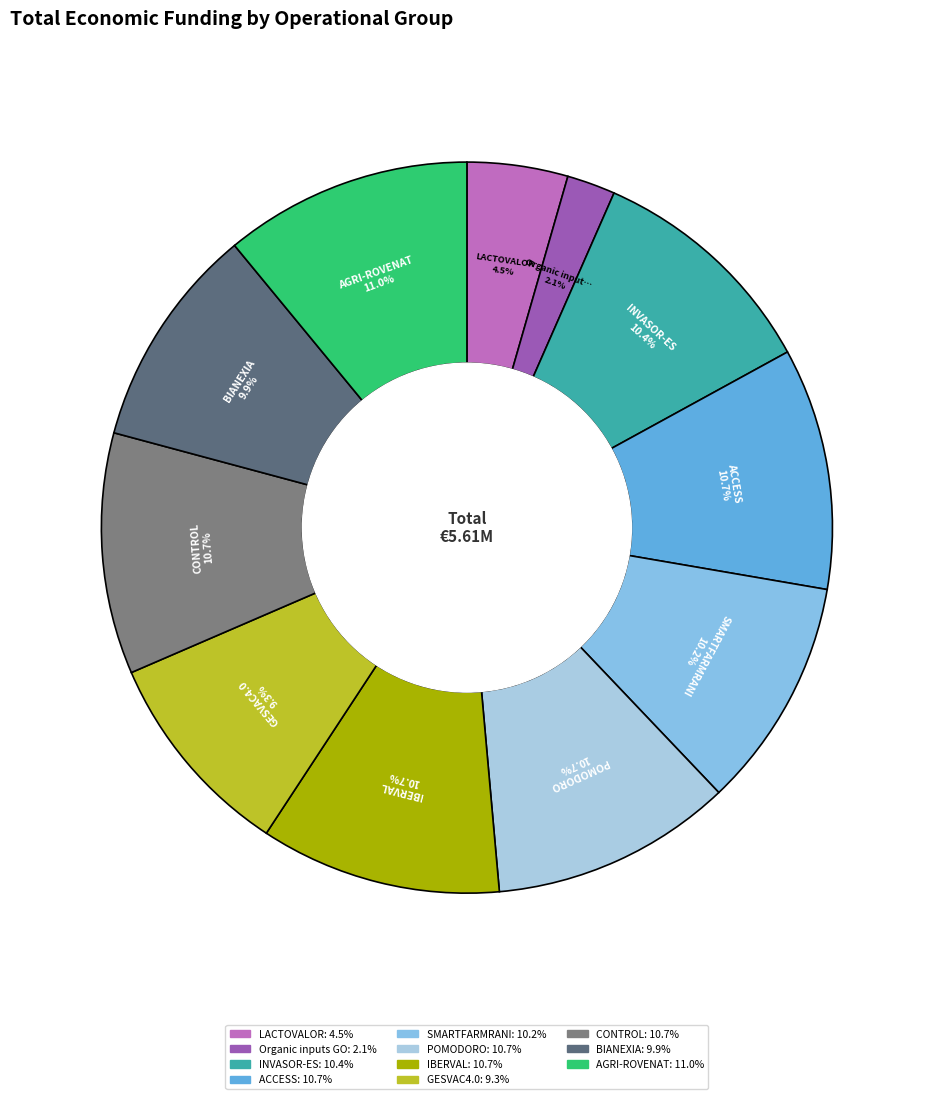

Count the number of slices in the pie.

11